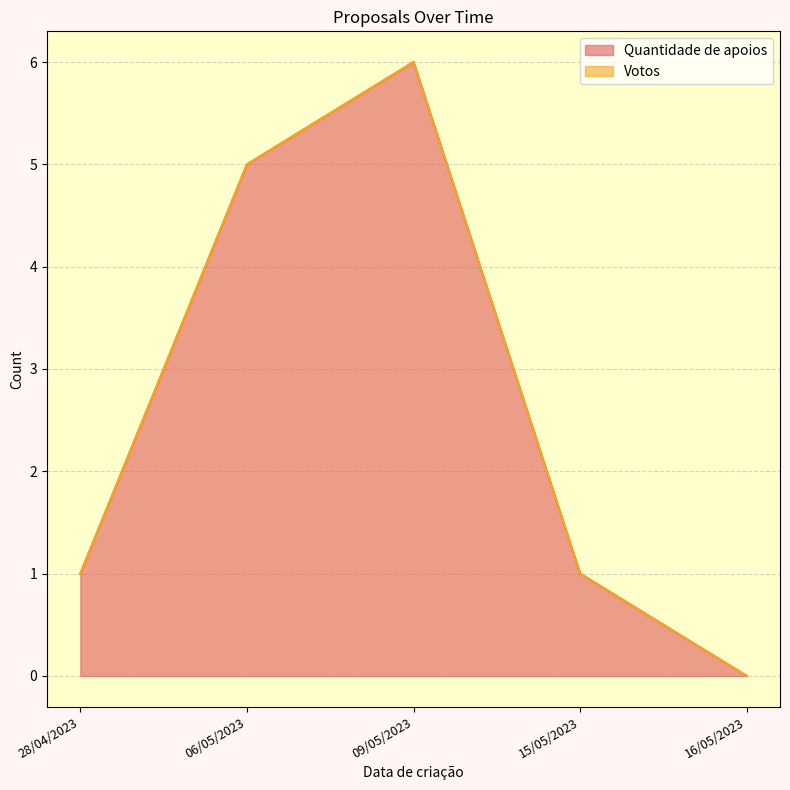

True or false: Quantidade de apoios and Votos intersect in this chart.

False